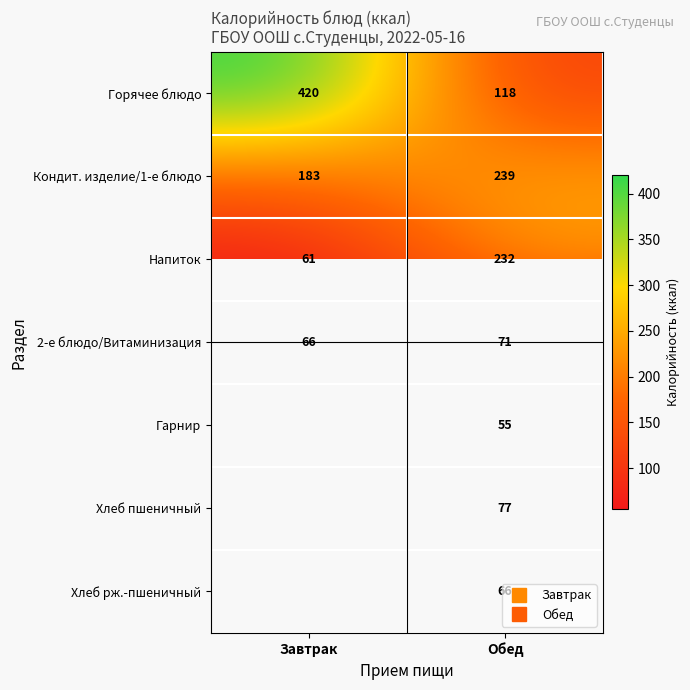

Rank the categories by Напиток value from highest to lowest.

Обед, Завтрак